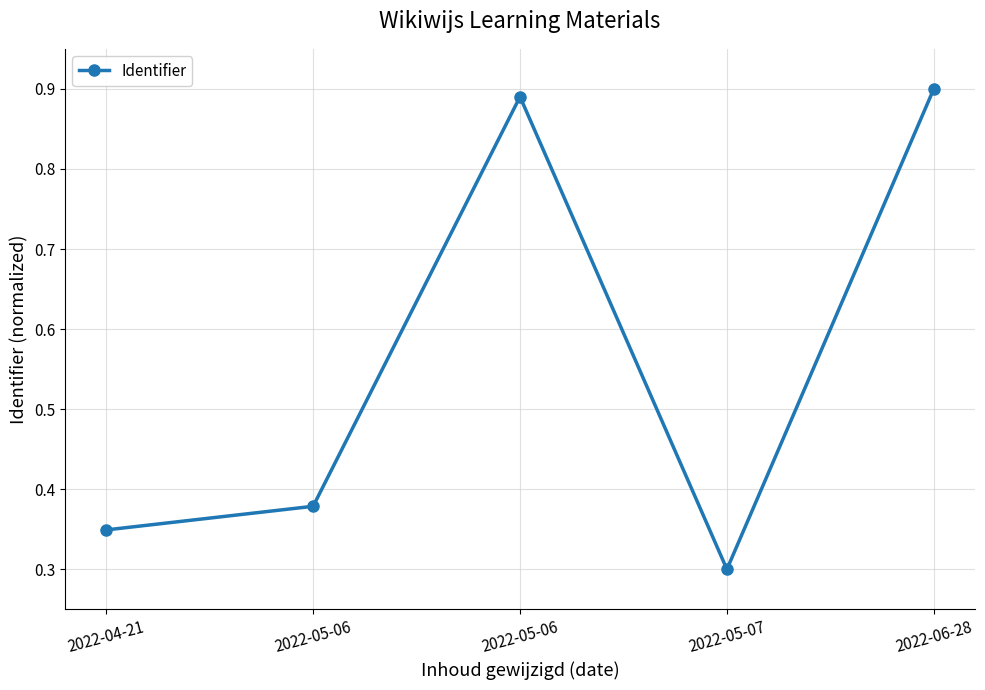

How many lines are shown in the chart?

1